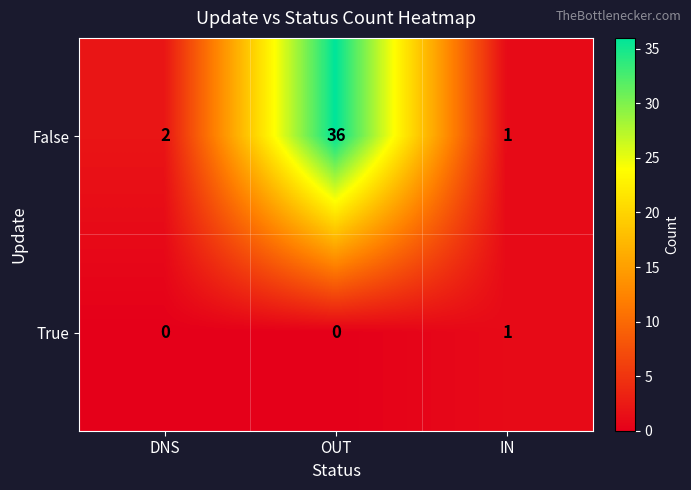

What is the greatest value displayed?

36